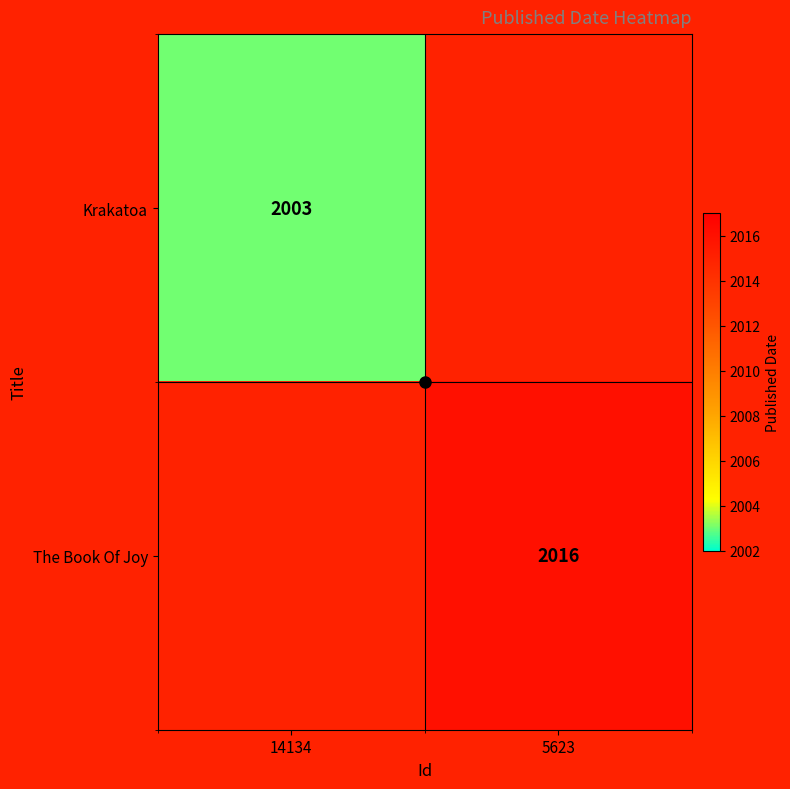

The value of Krakatoa at 14134 is 2003. True or false?

True